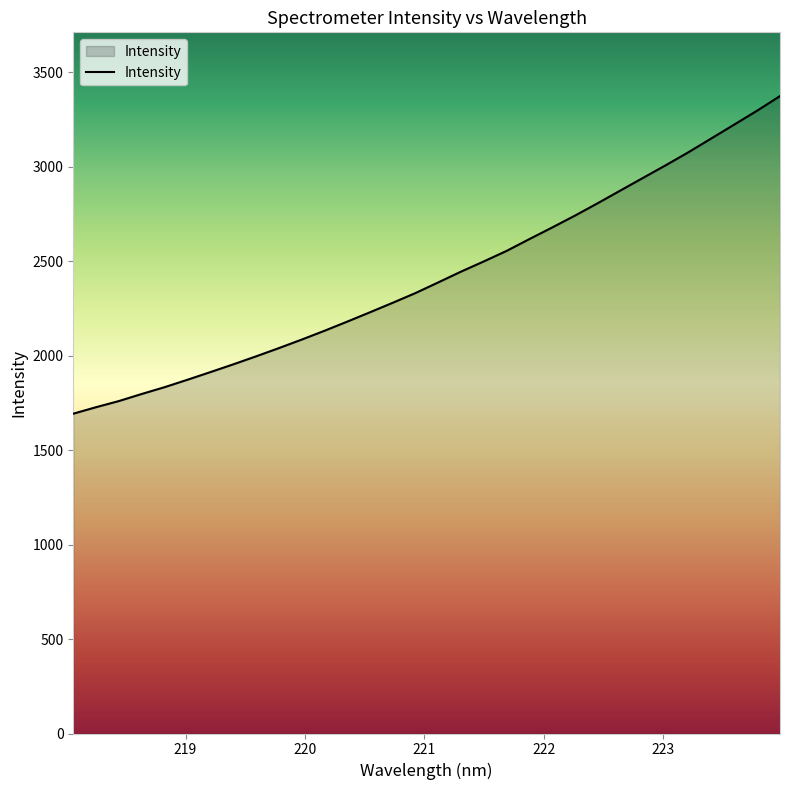

True or false: the data has more than 2 interior local peaks.

False